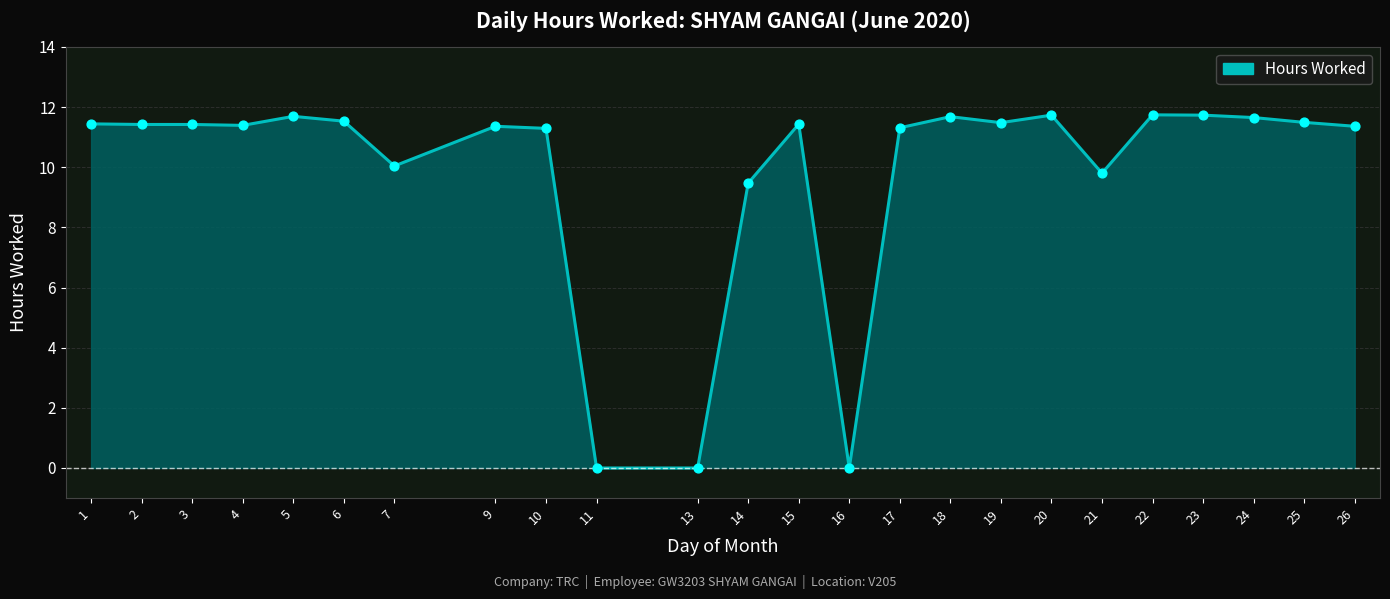

Between 23 and 4, which is larger?

23